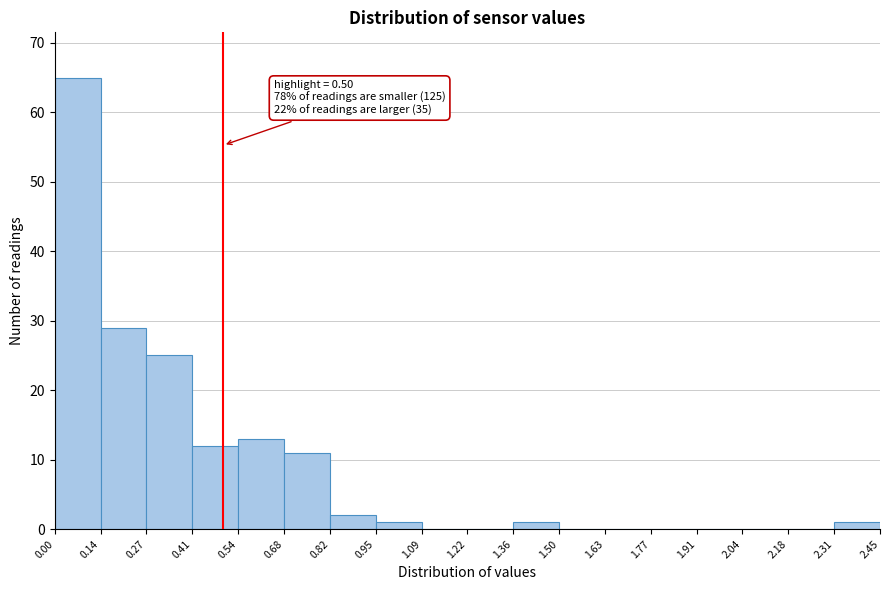

Over which range of the x-axis is the bar tallest?

0.00 to 0.14